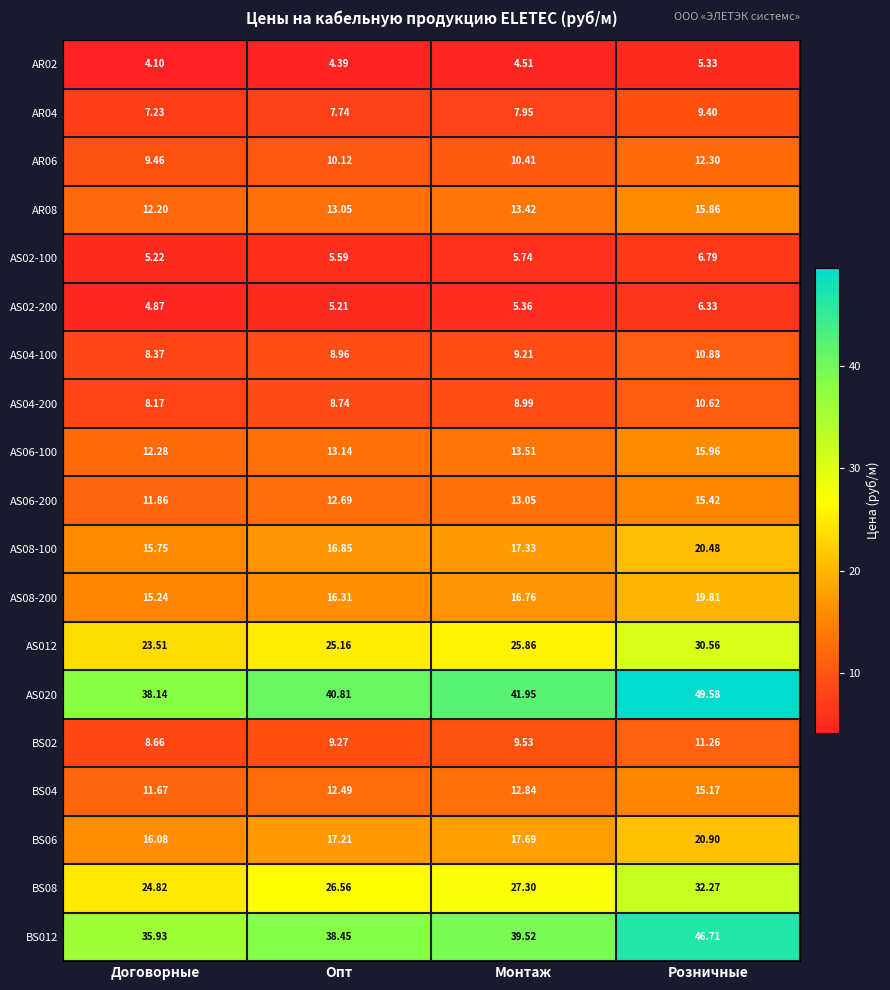

Is the value of AS06-200 at Договорные greater than the value of AR08 at Монтаж?

No